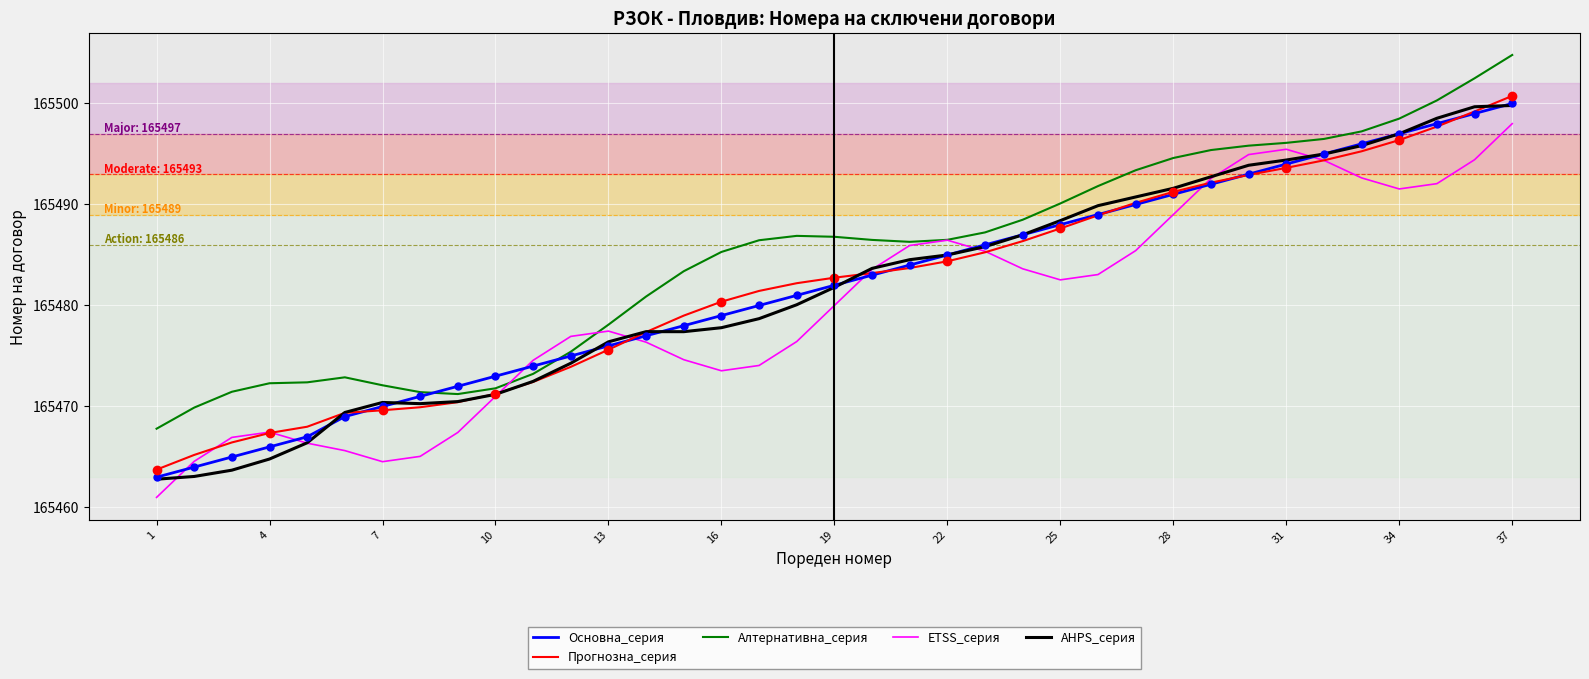

What is the difference between the second highest and minimum values in the ETSS_серия series?

34.5